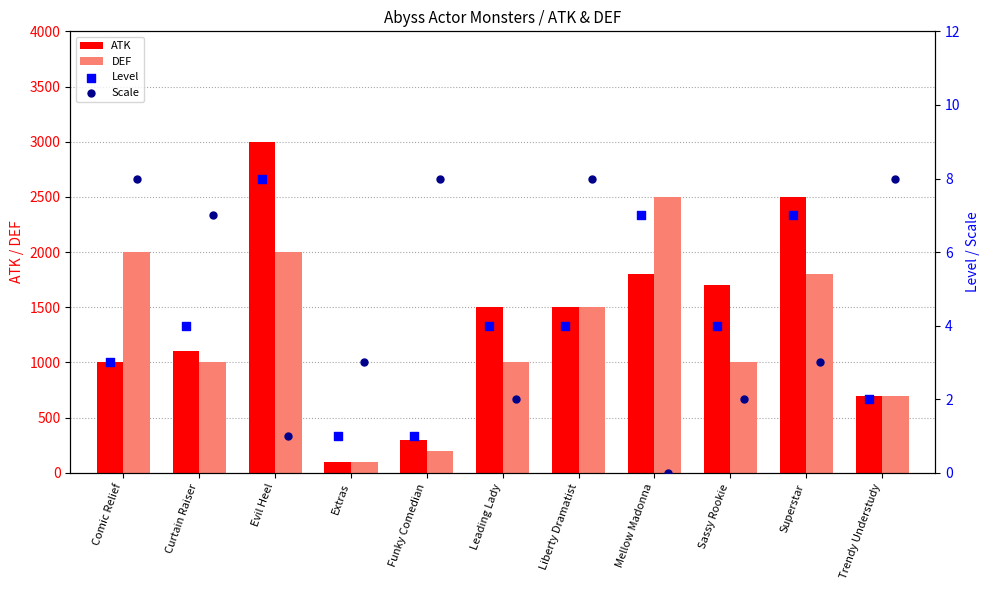

Which series reaches the minimum Y coordinate?

Scale